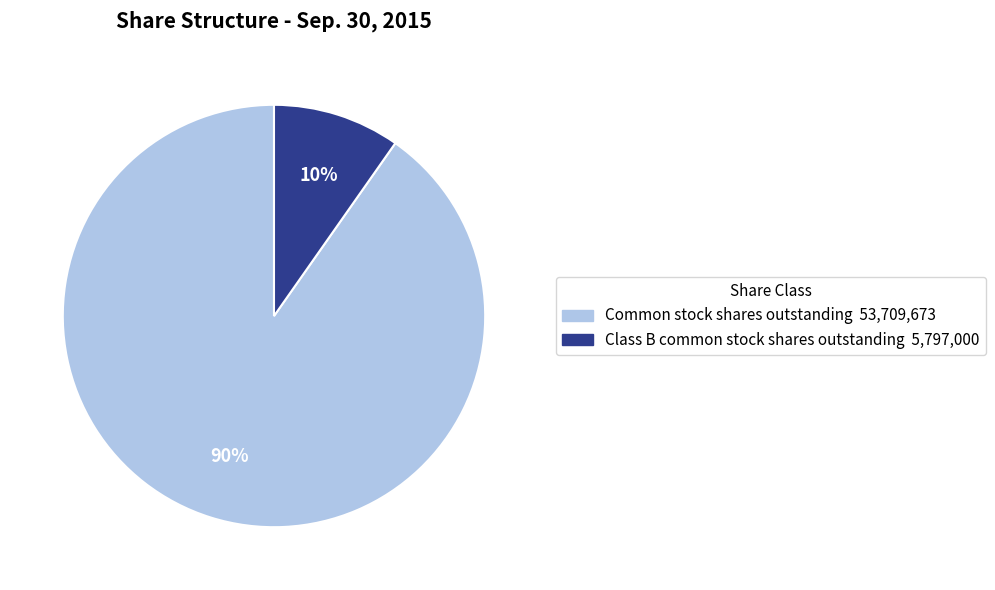

To the nearest percent, what is the combined percentage of Class B common stock shares outstanding and Common stock shares outstanding?

100%